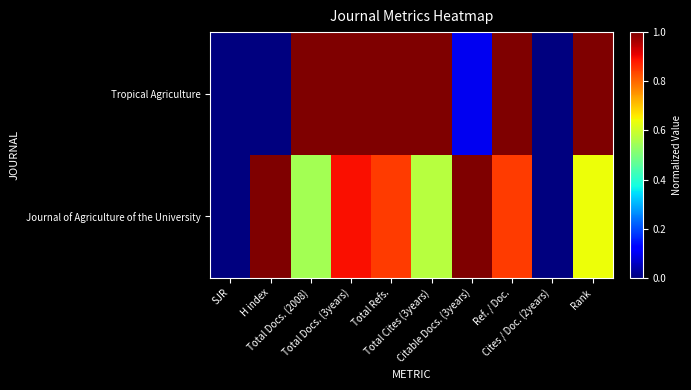

At which category does the chart reach its minimum across all series?

SJR